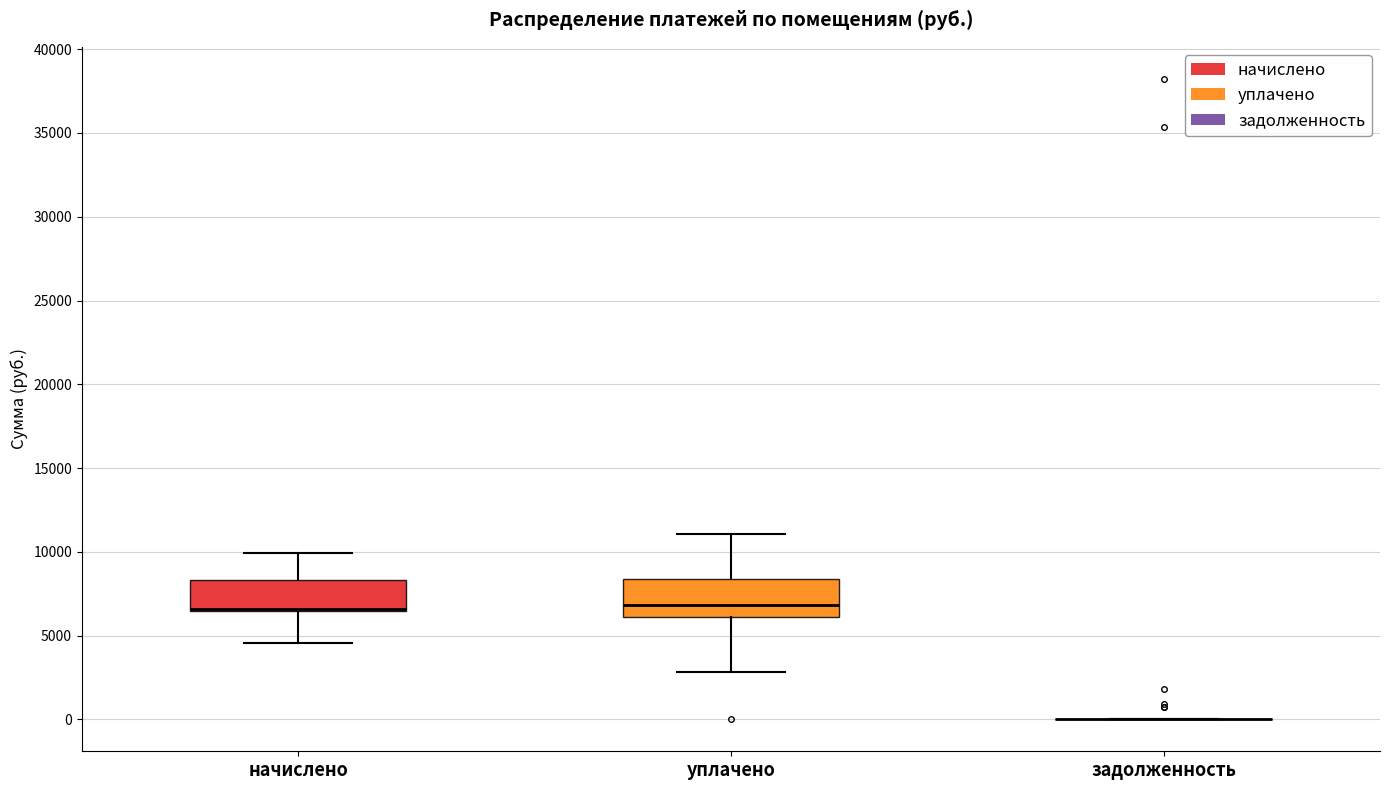

Reading left to right, read every box against the y-axis: the position of its median line, the range the box covers, and the ends of its whiskers. The values are not printed on the chart, so give them approximately, as read against the axis.

начислено: median 6500 (drawn on the box's lower edge), box 6500 to 8500, whiskers 4500 to 10000
уплачено: median 7000, box 6000 to 8500, whiskers 3000 to 11000
задолженность: box collapsed to a line at 0, whiskers 0 to 0